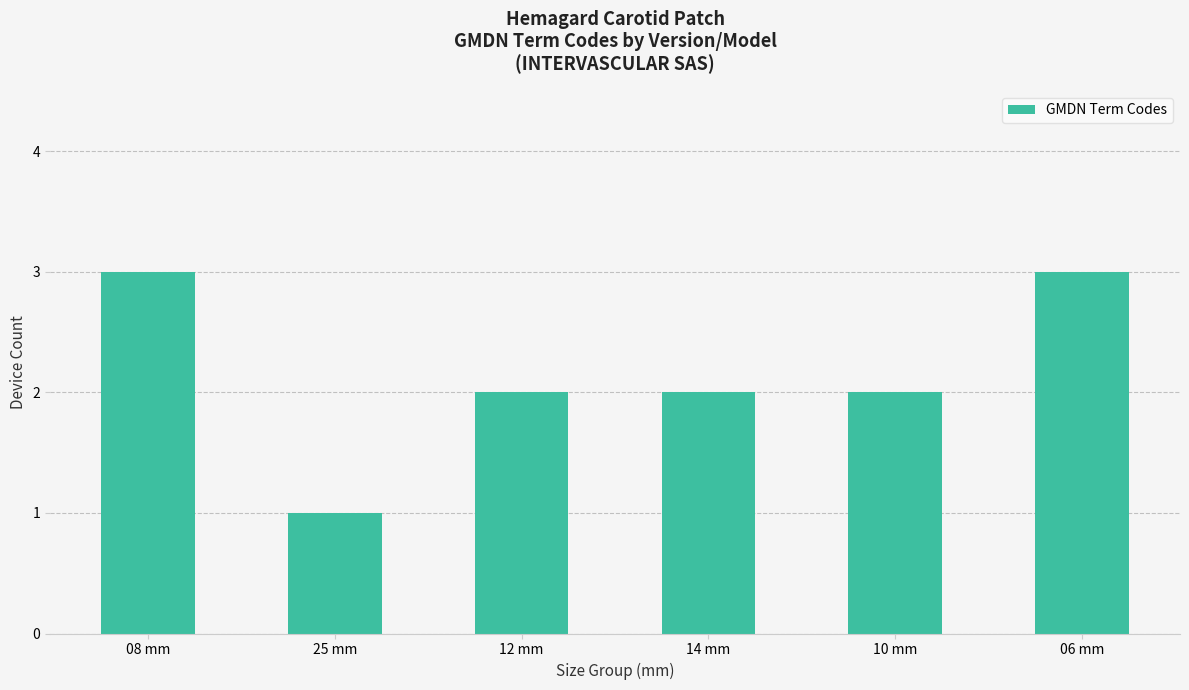

Reading left to right, transcribe all the data shown in this chart.

08 mm=3	25 mm=1	12 mm=2	14 mm=2	10 mm=2	06 mm=3